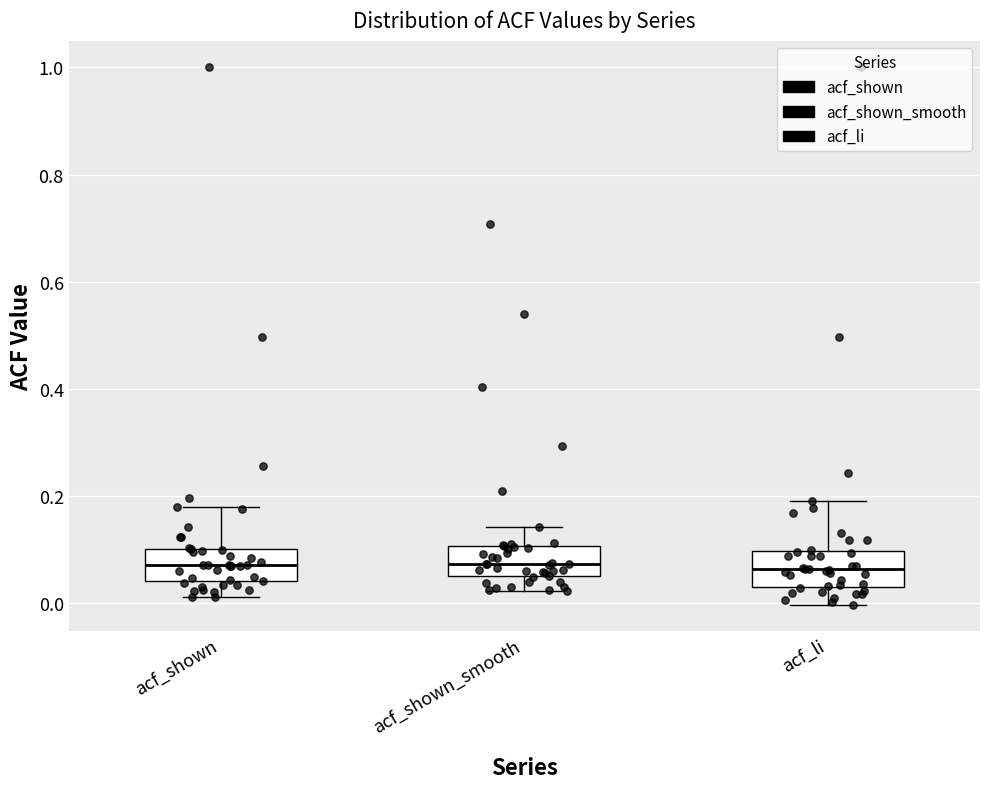

Reading left to right, read every box against the y-axis: the position of its median line, the range the box covers, and the ends of its whiskers. The values are not printed on the chart, so give them approximately, as read against the axis.

acf_shown: median 0.08, box 0.04 to 0.10, whiskers 0.02 to 0.18
acf_shown_smooth: median 0.08, box 0.06 to 0.10, whiskers 0.02 to 0.14
acf_li: median 0.06, box 0.04 to 0.10, whiskers 0.00 to 0.20